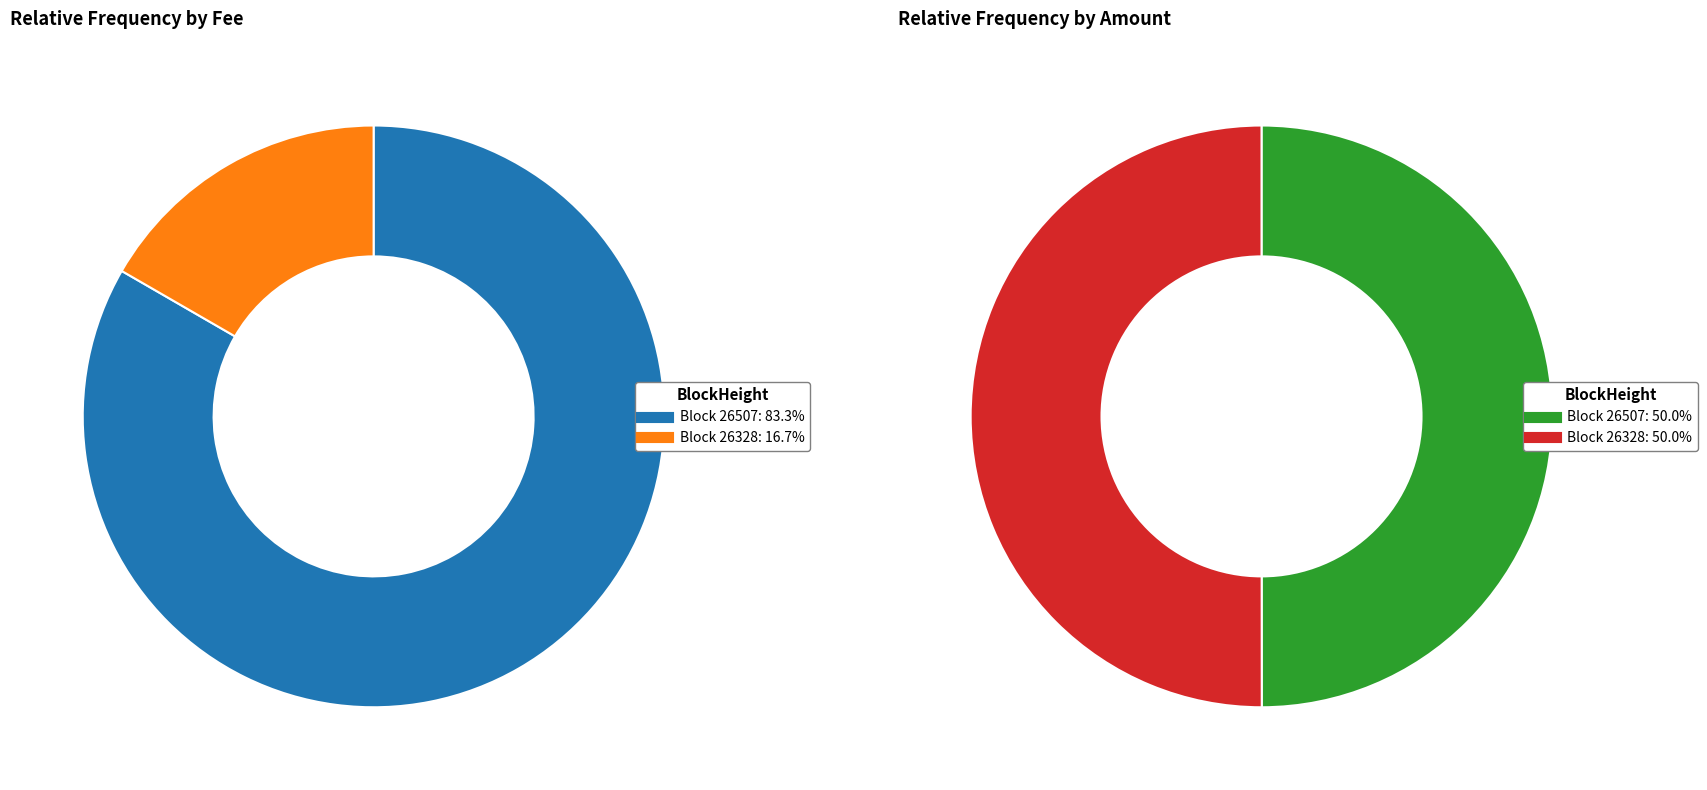

How many segments does this pie chart have?

2